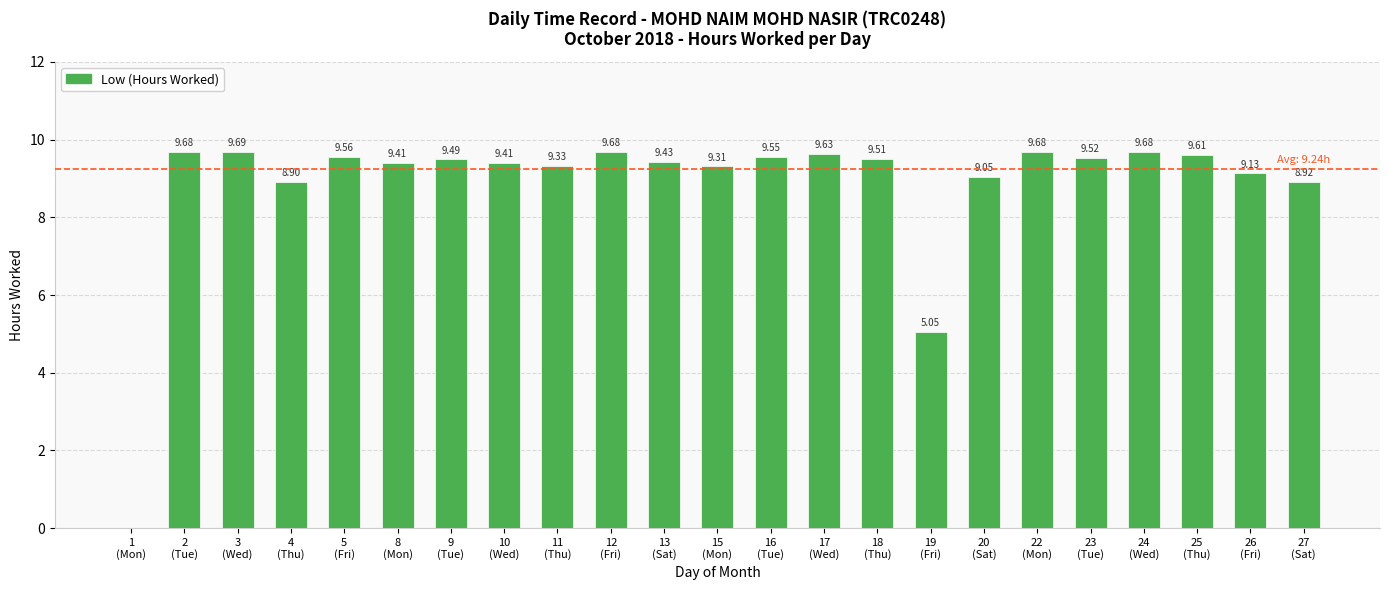

Reading left to right, what are all the values shown in this chart?

1
(Mon)=0.0	2
(Tue)=9.7	3
(Wed)=9.7	4
(Thu)=8.9	5
(Fri)=9.6	8
(Mon)=9.4	9
(Tue)=9.5	10
(Wed)=9.4	11
(Thu)=9.3	12
(Fri)=9.7	13
(Sat)=9.4	15
(Mon)=9.3	16
(Tue)=9.6	17
(Wed)=9.6	18
(Thu)=9.5	19
(Fri)=5.0	20
(Sat)=9.1	22
(Mon)=9.7	23
(Tue)=9.5	24
(Wed)=9.7	25
(Thu)=9.6	26
(Fri)=9.1	27
(Sat)=8.9